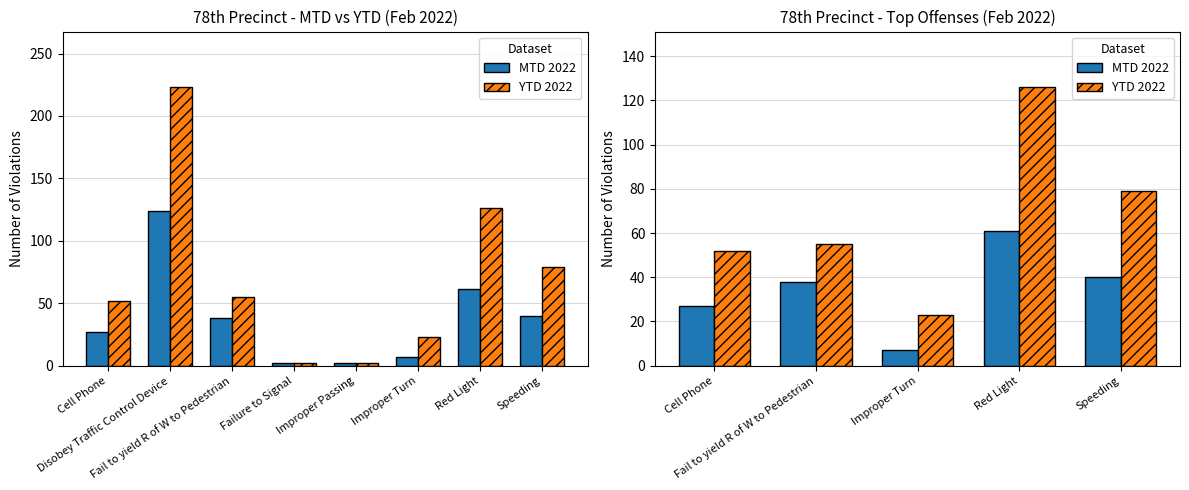

What is the label of the 2nd bar from the left?

Fail to yield R of W to Pedestrian